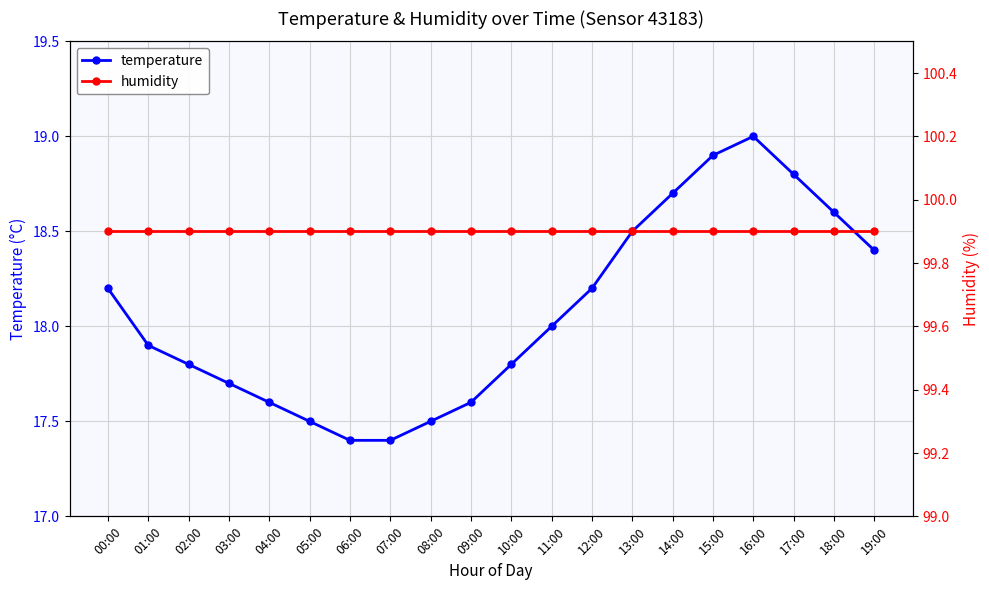

Reading right to left, extract all data points from this chart.

temperature: 18.4	18.6	18.8	19.0	18.9	18.7	18.5	18.2	18.0	17.8	17.6	17.5	17.4	17.4	17.5	17.6	17.7	17.8	17.9	18.2
humidity: 99.9	99.9	99.9	99.9	99.9	99.9	99.9	99.9	99.9	99.9	99.9	99.9	99.9	99.9	99.9	99.9	99.9	99.9	99.9	99.9